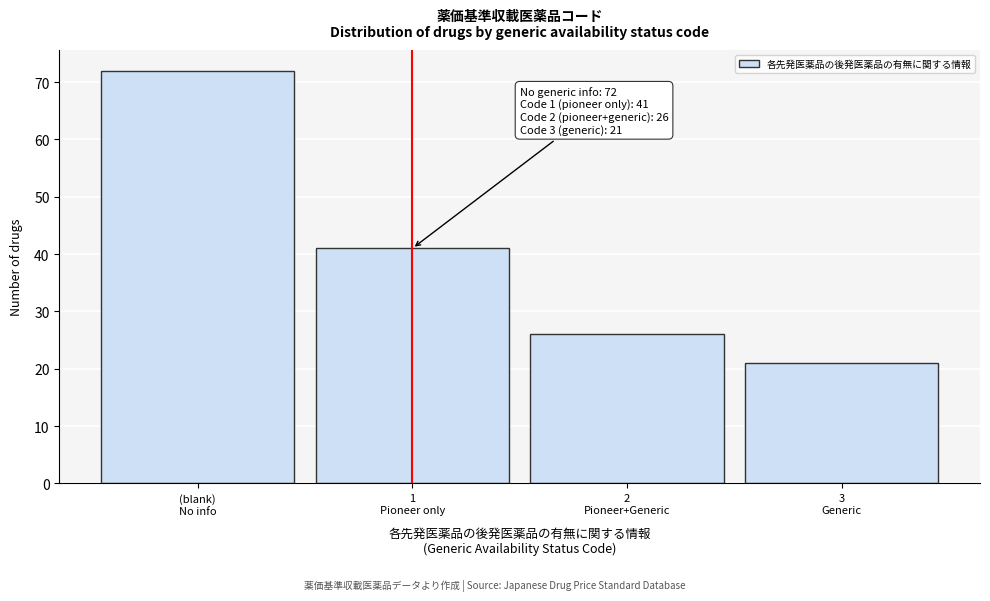

Reading right to left, extract all data points from this chart.

21	26	41	72